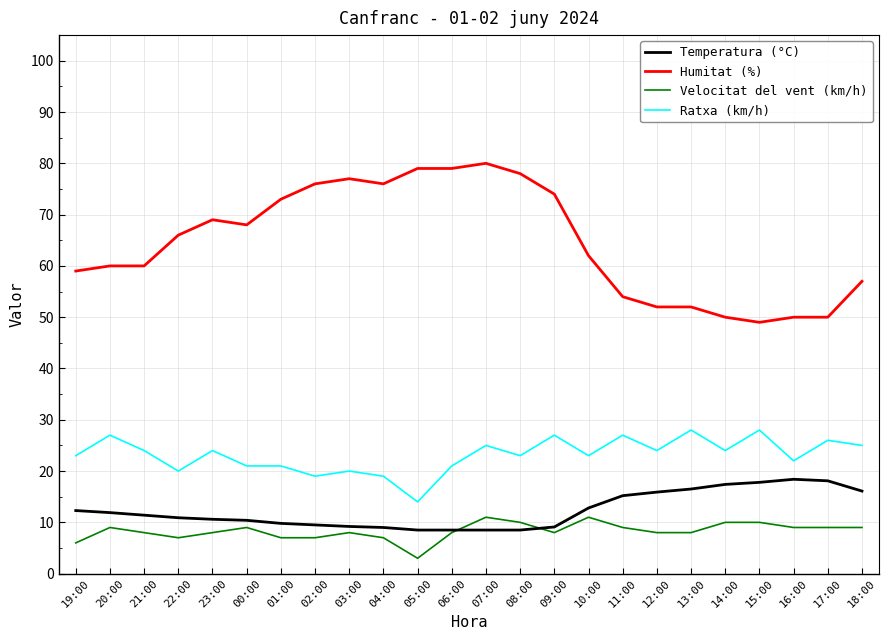

Where is the first local maximum for Ratxa (km/h)?

20:00